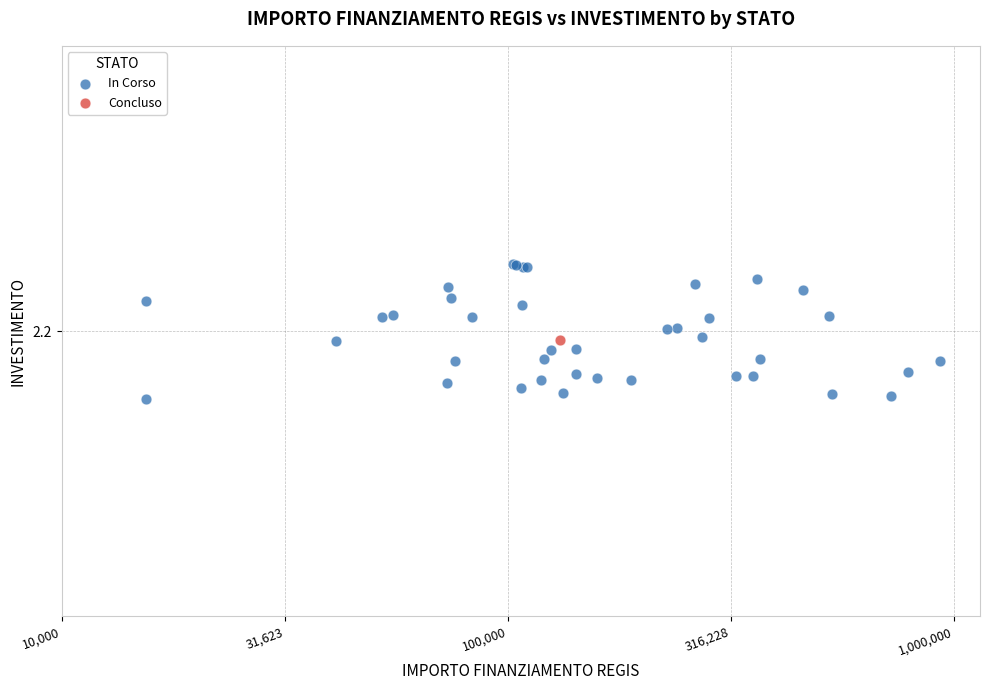

What are all the series names shown in the legend?

In Corso, Concluso